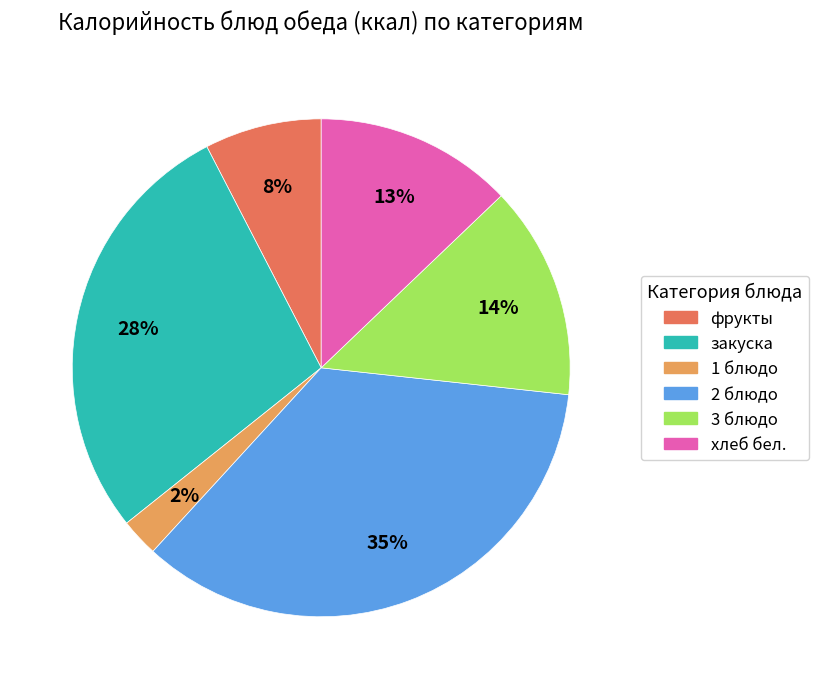

What percentage is the хлеб бел. slice, to the nearest percent?

13%